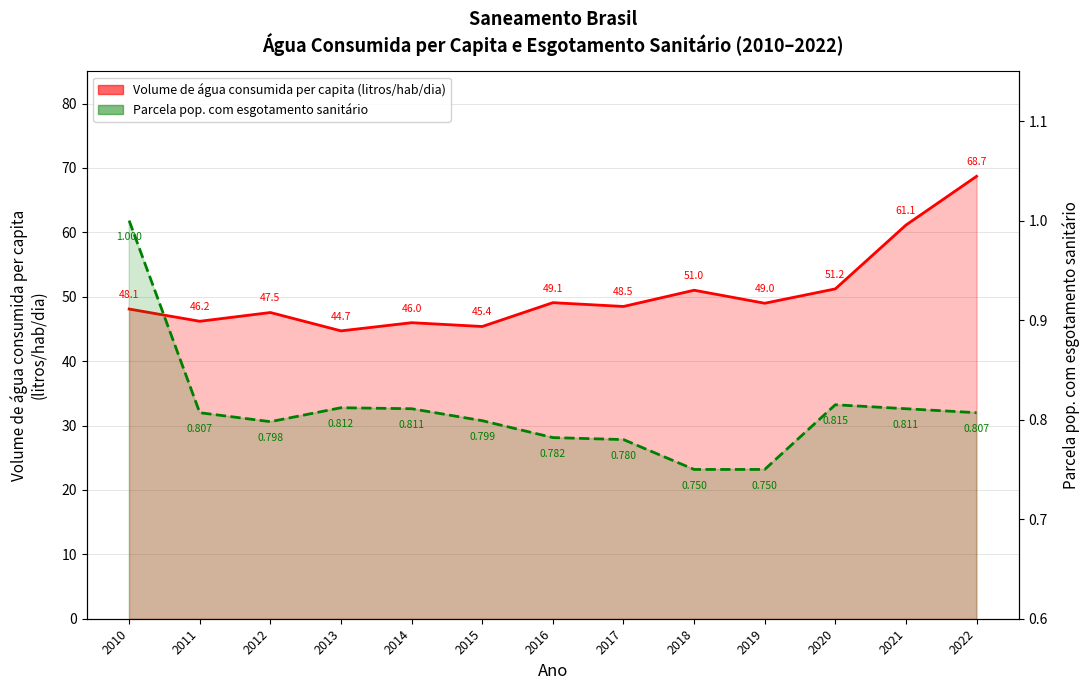

What is the sum of all Volume de água consumida per capita (litros/hab/dia) values?

656.5